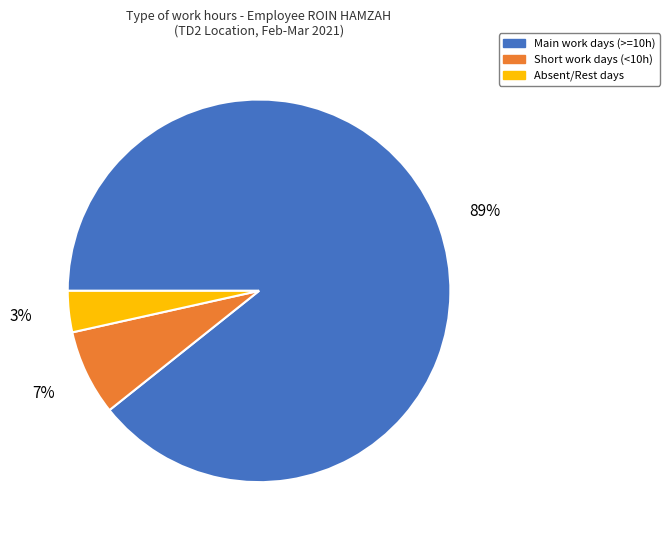

To the nearest percent, what is the average slice percentage?

33%